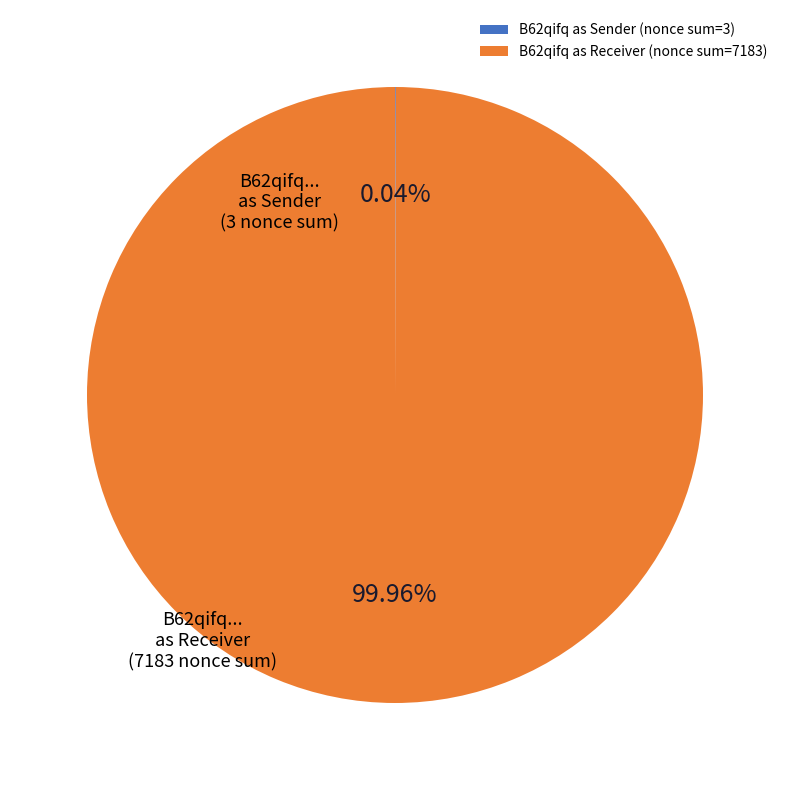

What is the majority slice?

B62qifq as Receiver (nonce sum=7183)